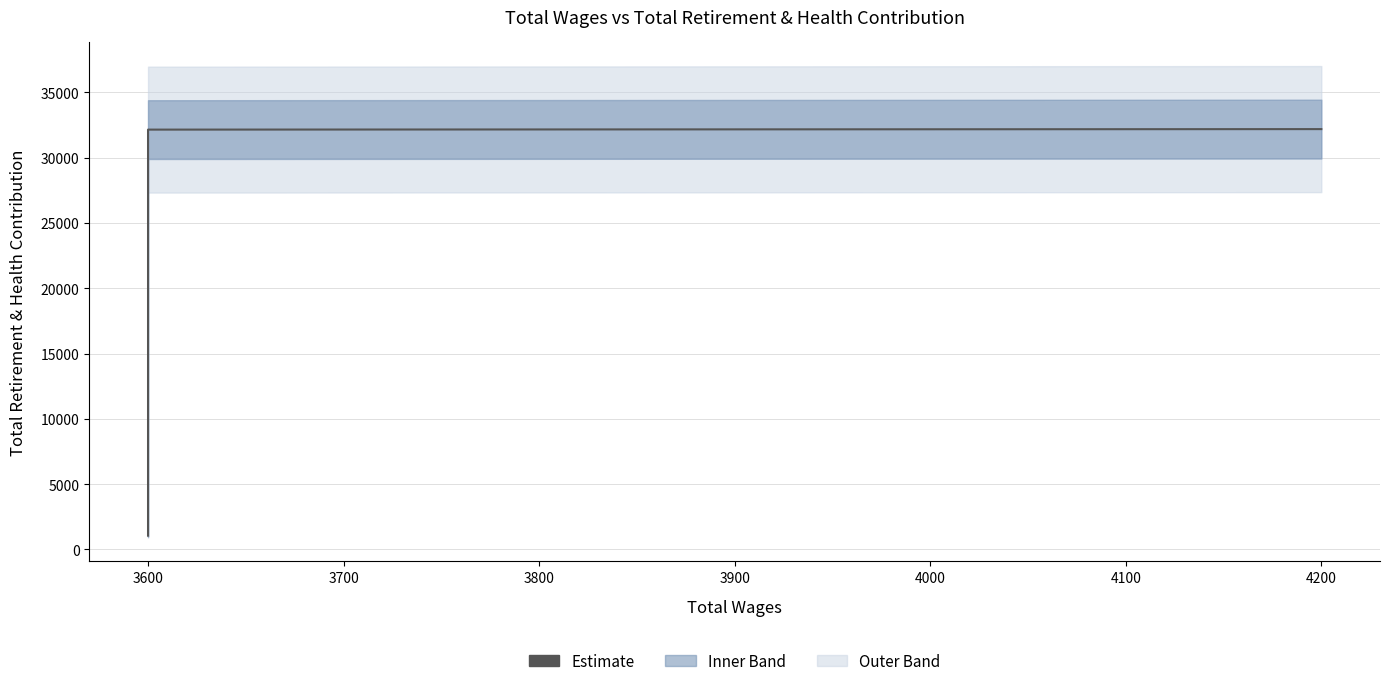

What is the value of the 4th point from the left?

32142